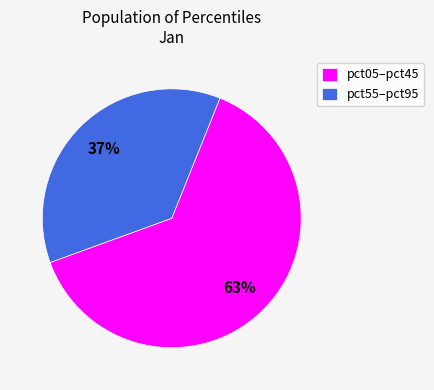

Approximately how many times larger is the value at pct05–pct45 compared to pct55–pct95?

1.7